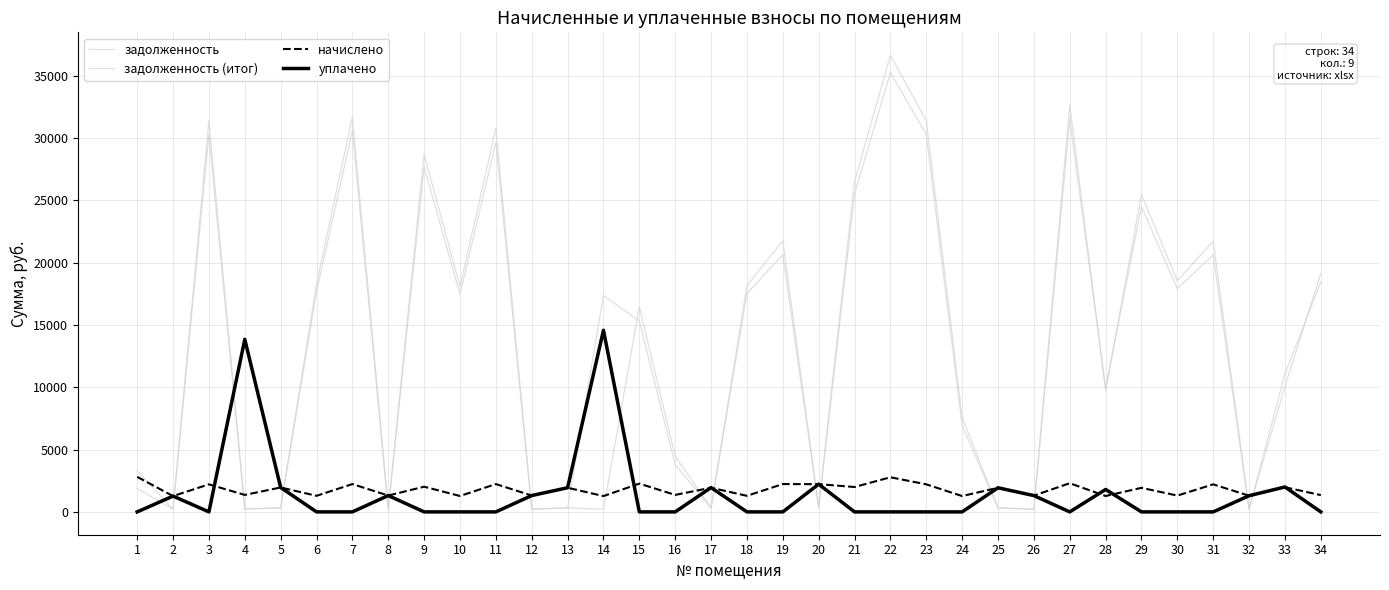

How many lines are shown in the chart?

4